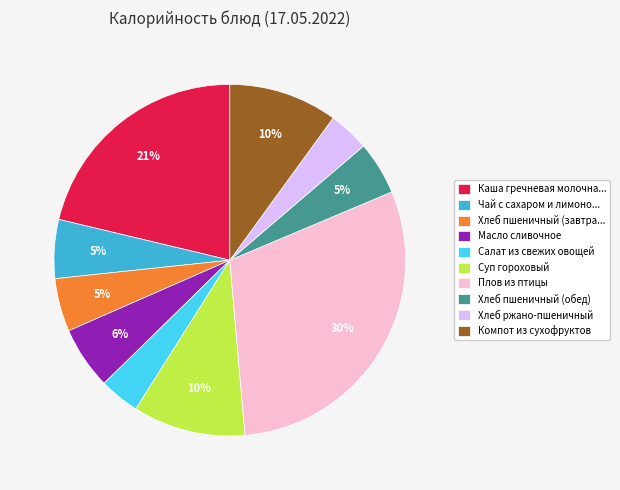

Which has a higher value, Чай с сахаром и лимоно... or Суп гороховый?

Суп гороховый